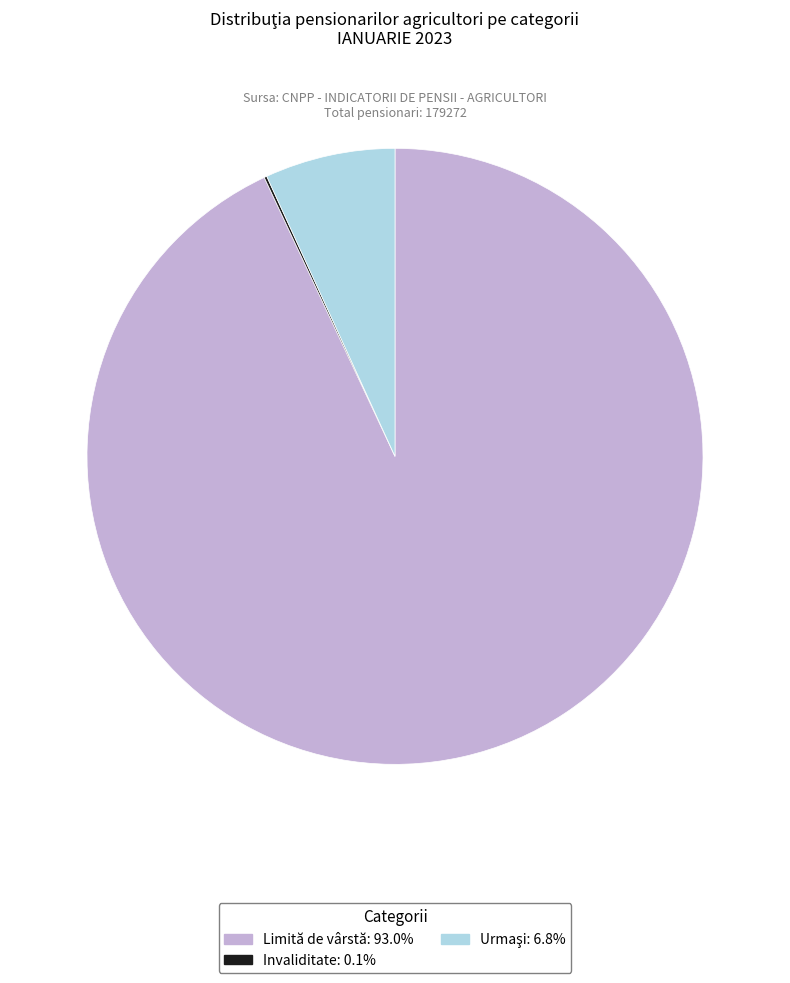

Does Limită de vârstă: 93.0% represent more than half of the total?

Yes